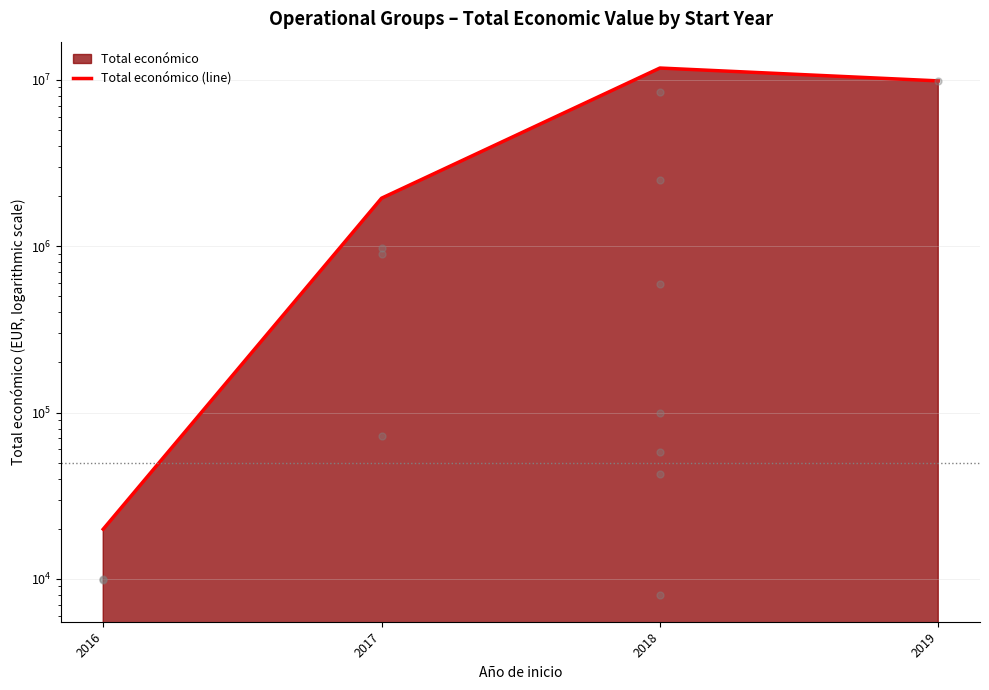

The chart shows a value of 11764587 at 2018. True or false?

True